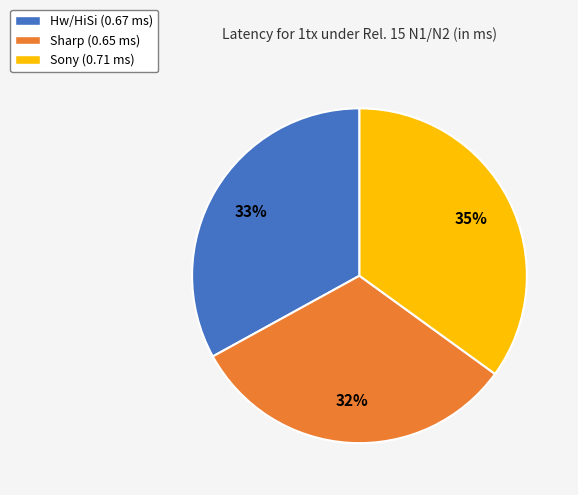

Rank the categories by value from lowest to highest.

Sharp, Hw/HiSi, Sony